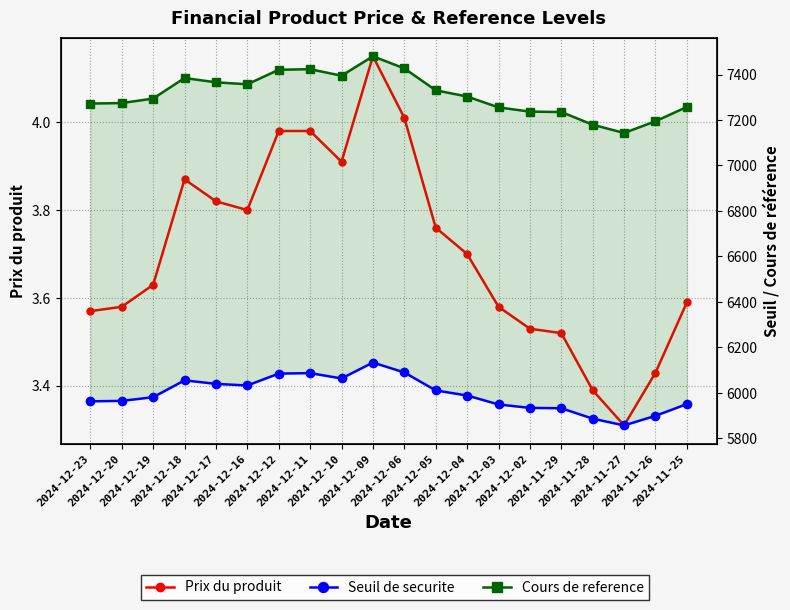

What position from the right is 2024-12-10?

12